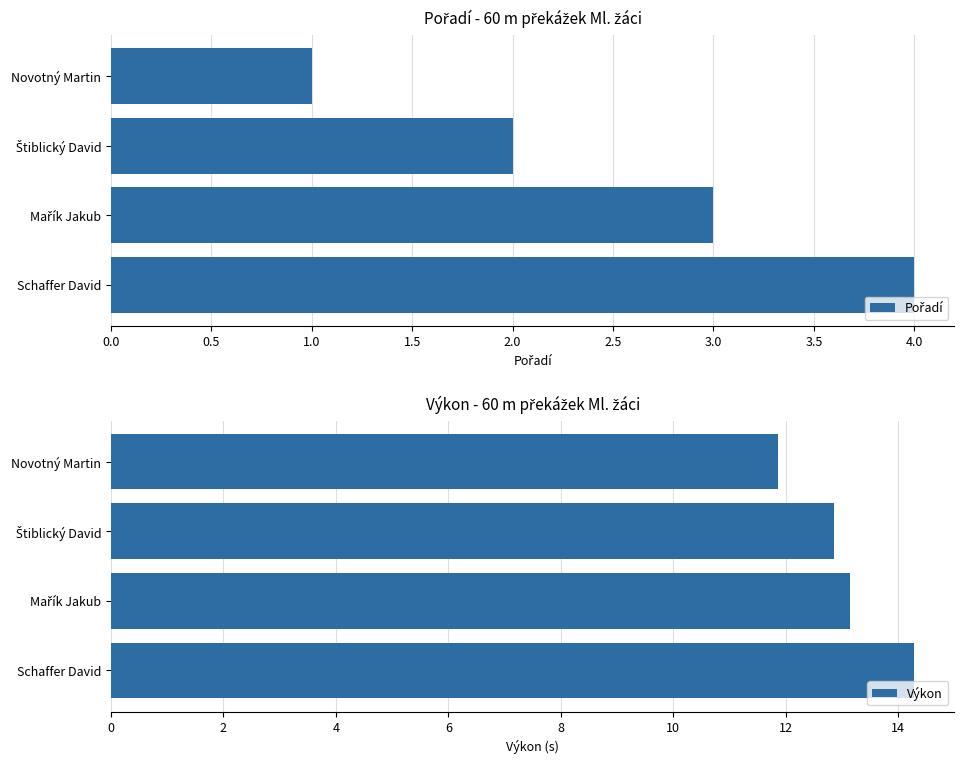

Is it true that Výkon equals 11.9 at Novotný Martin?

True